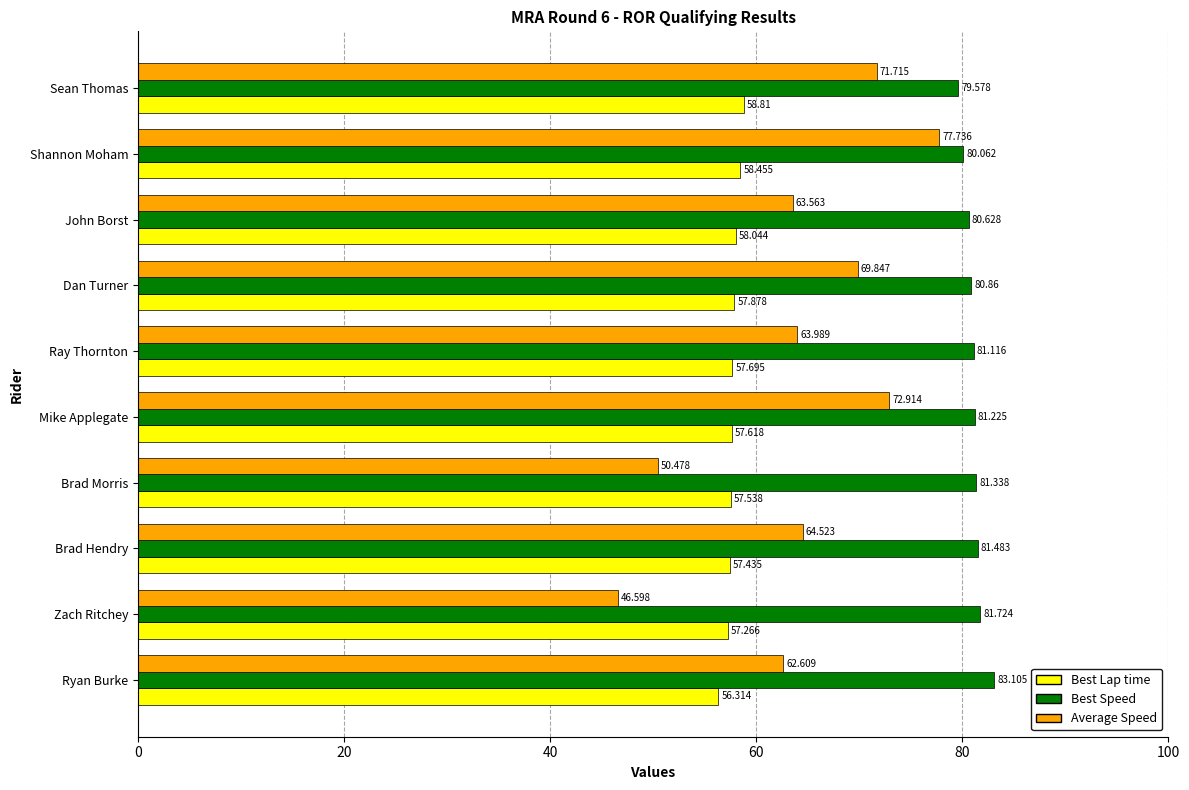

How many data points in Average Speed are less than 64?

5